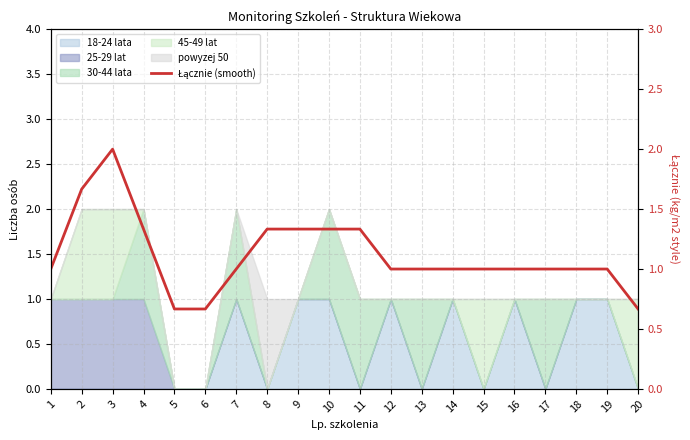

Reading left to right, transcribe all the data shown in this chart.

1=1.0	2=1.7	3=2.0	4=1.3	5=0.7	6=0.7	7=1.0	8=1.3	9=1.3	10=1.3	11=1.3	12=1.0	13=1.0	14=1.0	15=1.0	16=1.0	17=1.0	18=1.0	19=1.0	20=0.7